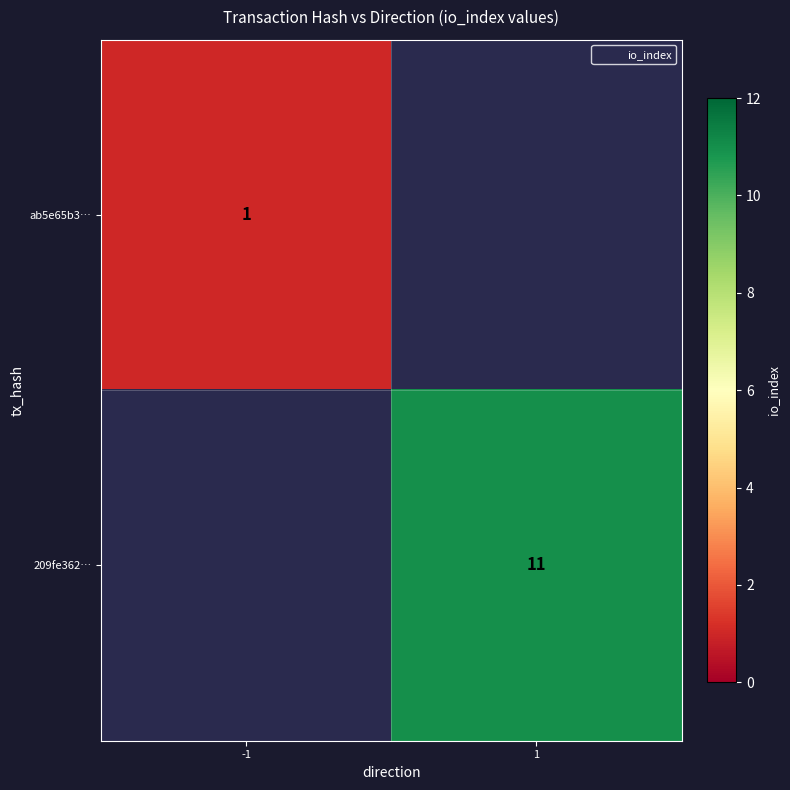

True or false: 209fe362… has a value of 11.0 at 1.

True